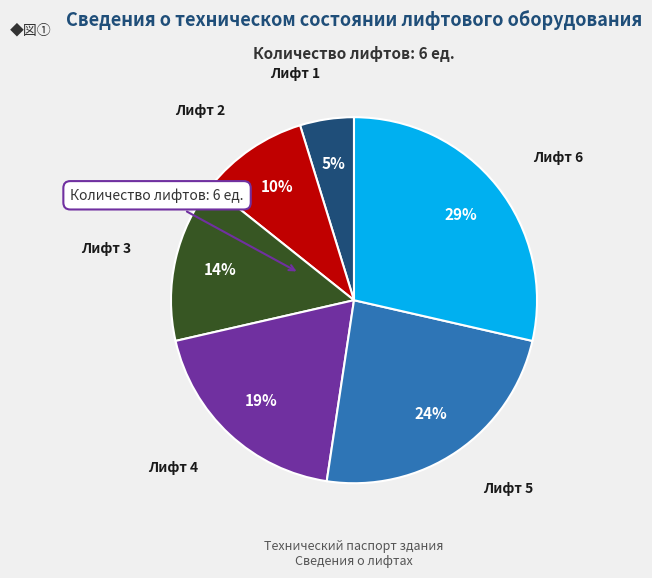

To the nearest percent, what portion does Лифт 3 represent?

14%